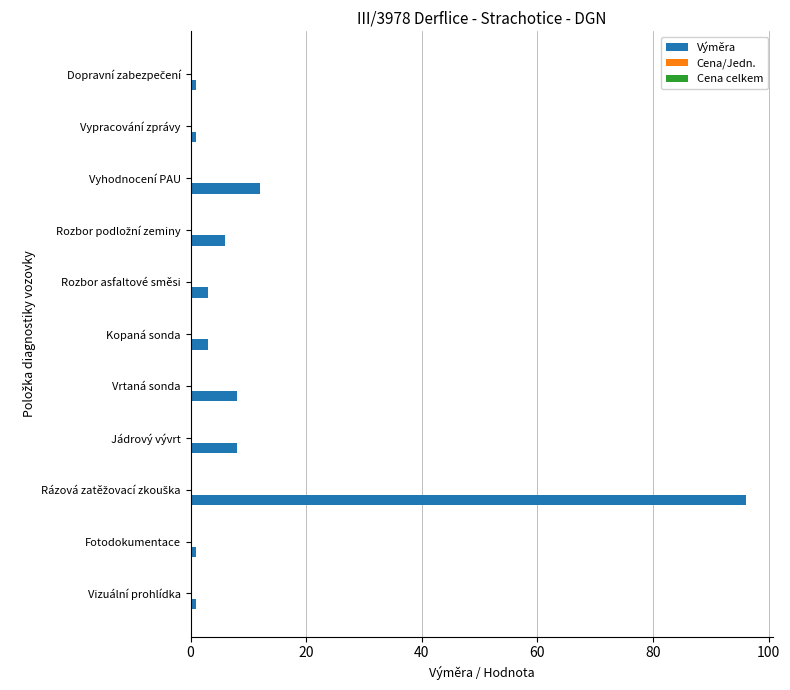

Are the bars horizontal?

Yes